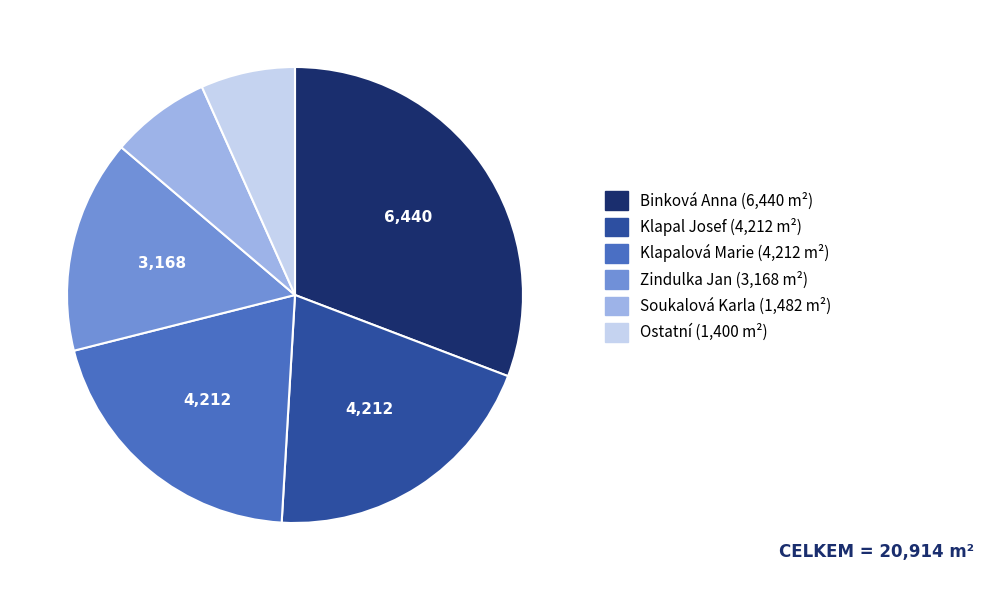

How many segments does this pie chart have?

6